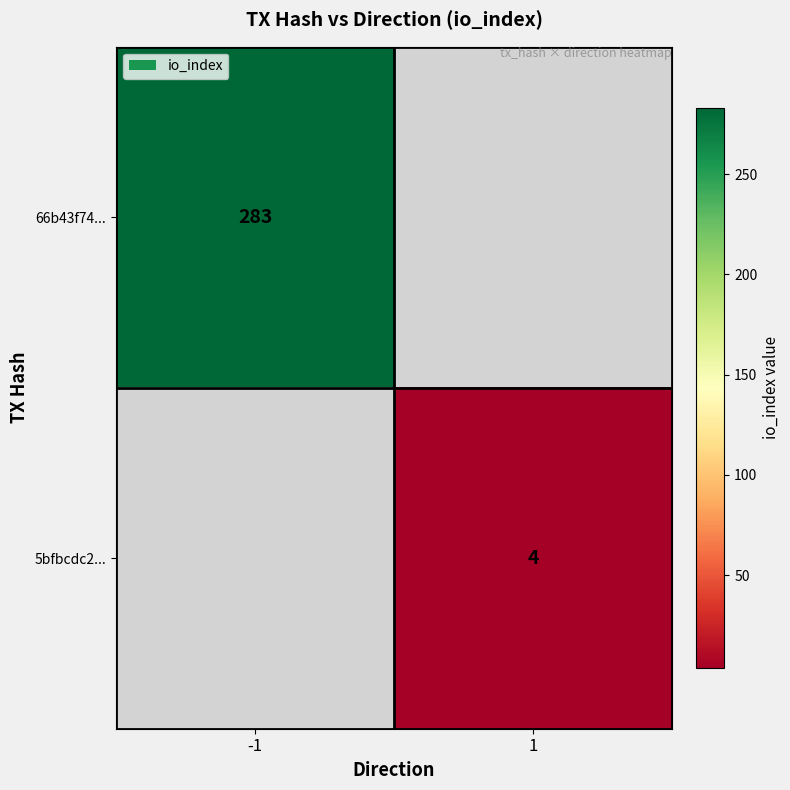

What is the total value across all series at 1?

4